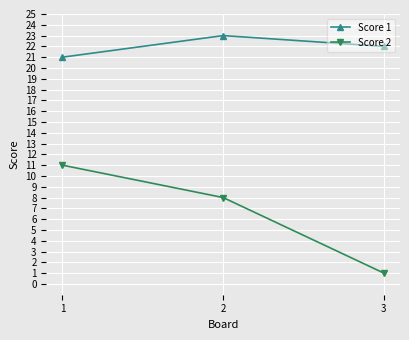

How many Score 1 values are between 21 and 23?

3